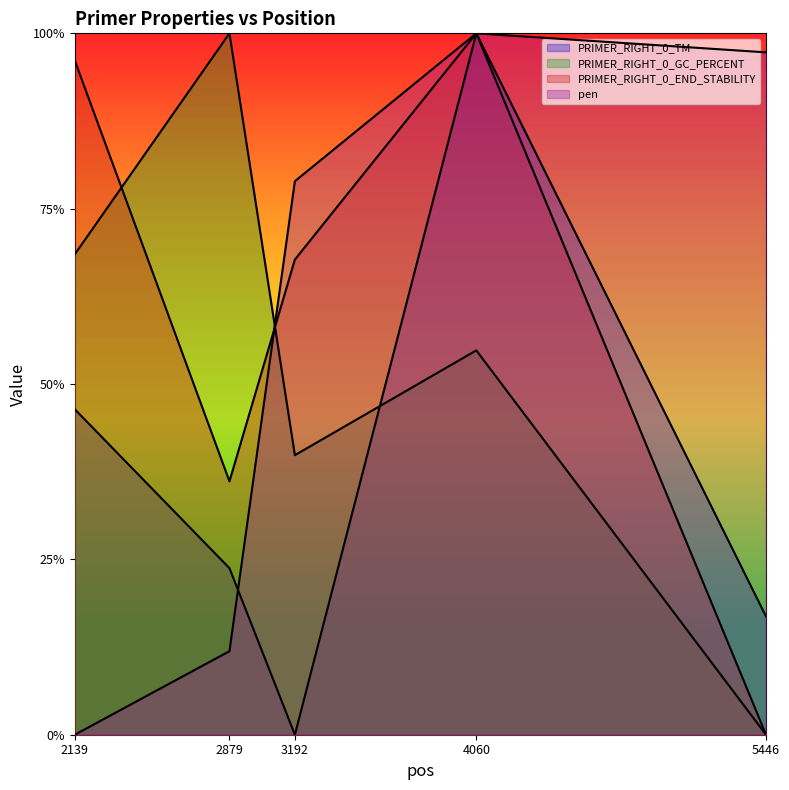

Reading left to right, extract all data points from this chart.

PRIMER_RIGHT_0_TM: 0.5	0.2	0.0	1.0	0.2
PRIMER_RIGHT_0_GC_PERCENT: 0.7	1.0	0.4	0.5	0.0
PRIMER_RIGHT_0_END_STABILITY: 1.0	0.4	0.7	1.0	0.0
pen: 0.0	0.1	0.8	1.0	1.0